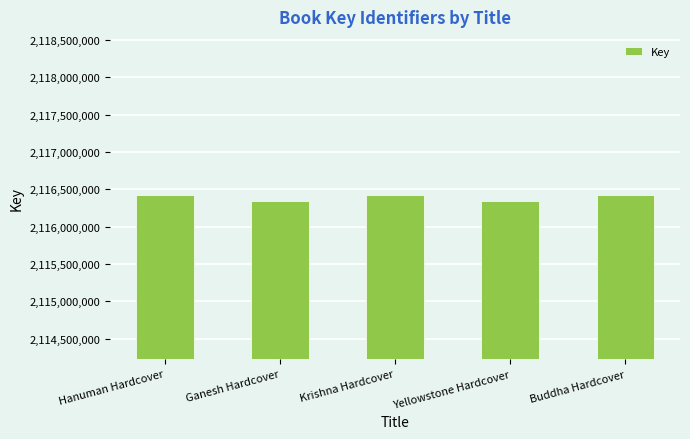

What value does the data have at Ganesh Hardcover?

2116342238